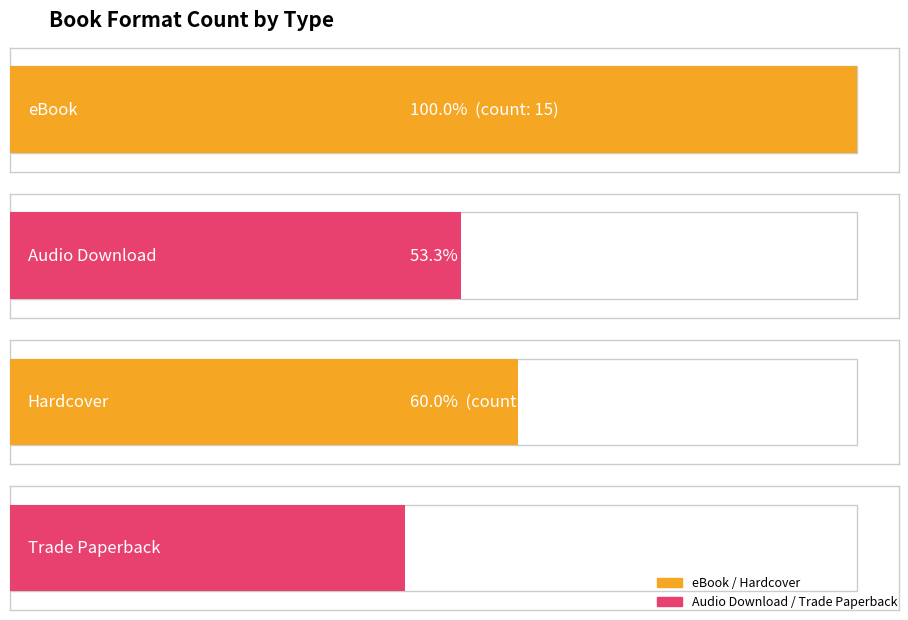

What is the label of the 2nd bar from the left?

Audio Download